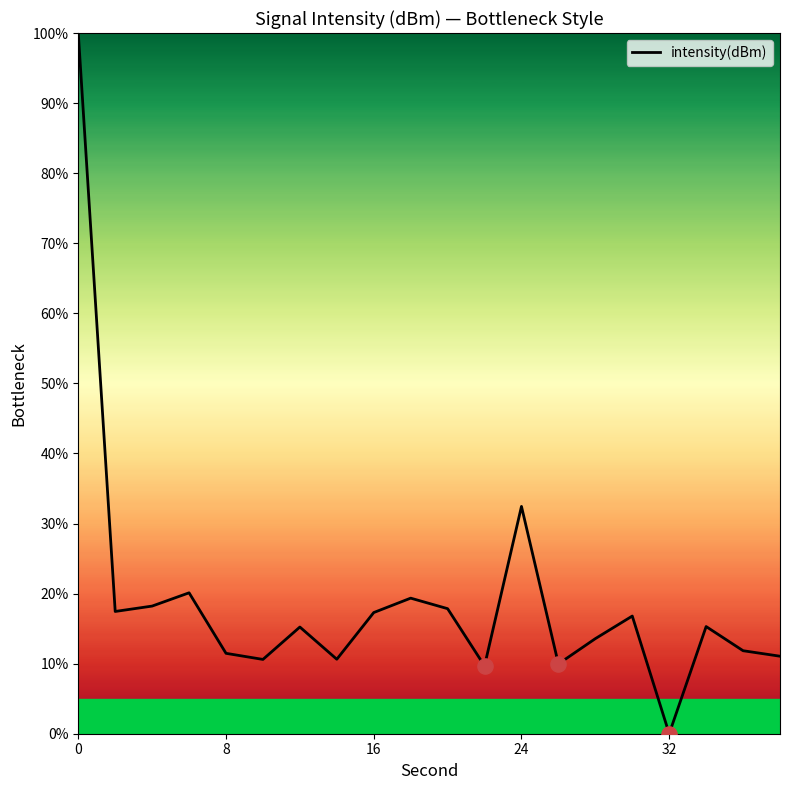

What is the maximum value shown in the chart?

100.0